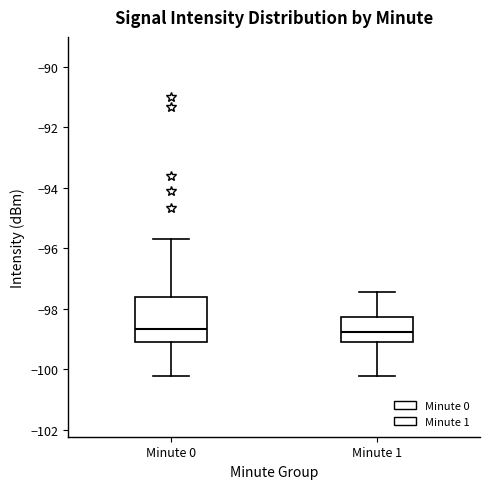

Which box is the tallest, from its lower edge to its upper edge?

Minute 0